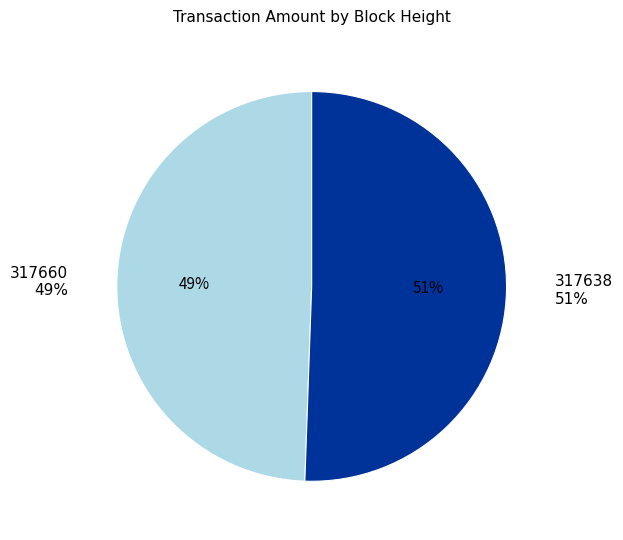

Is it true that 317638 is 99% of the pie?

False